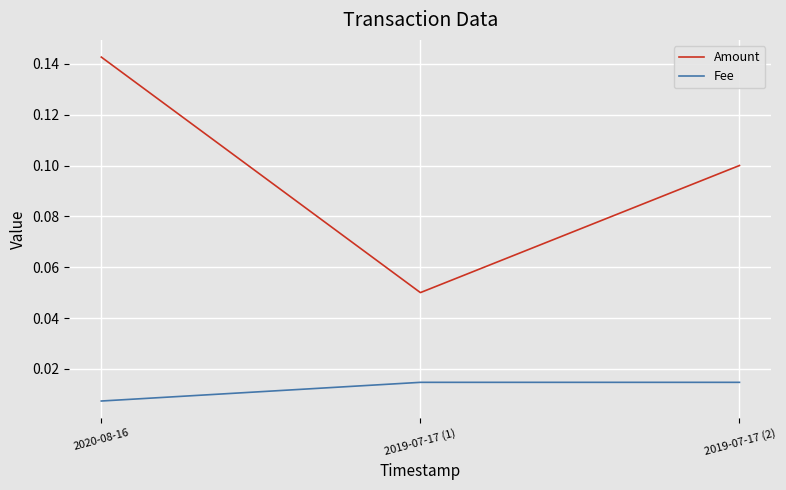

Is it true that Amount equals 0.2 at 2020-08-16?

False